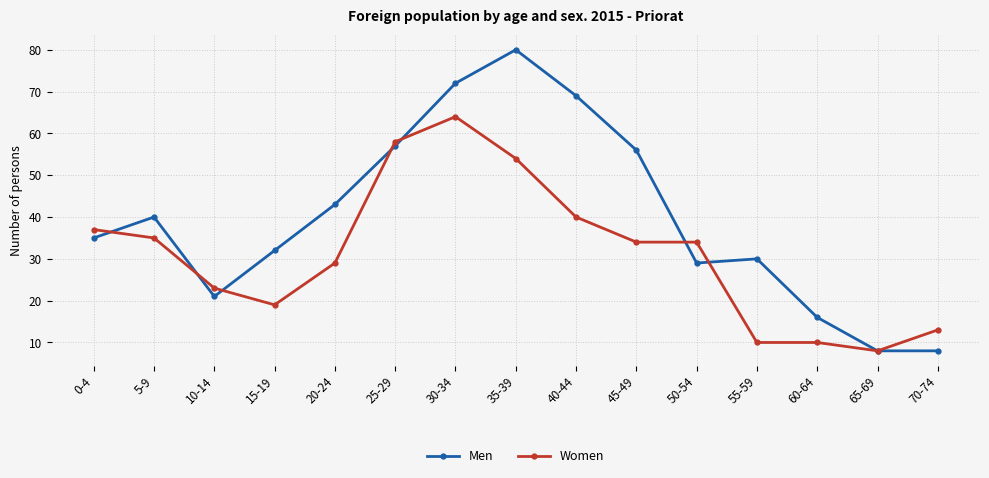

Reading left to right, what are all the values shown in this chart?

Men: 35	40	21	32	43	57	72	80	69	56	29	30	16	8	8
Women: 37	35	23	19	29	58	64	54	40	34	34	10	10	8	13